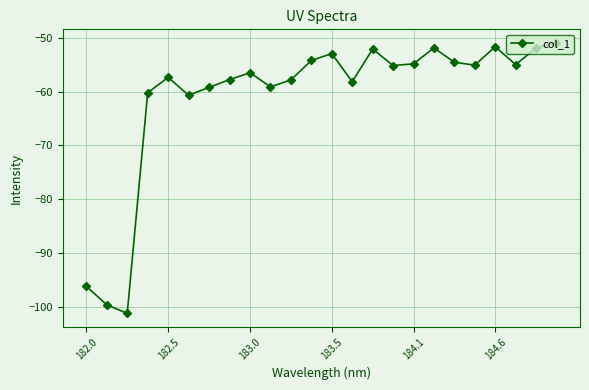

What is the smallest value displayed?

-101.1